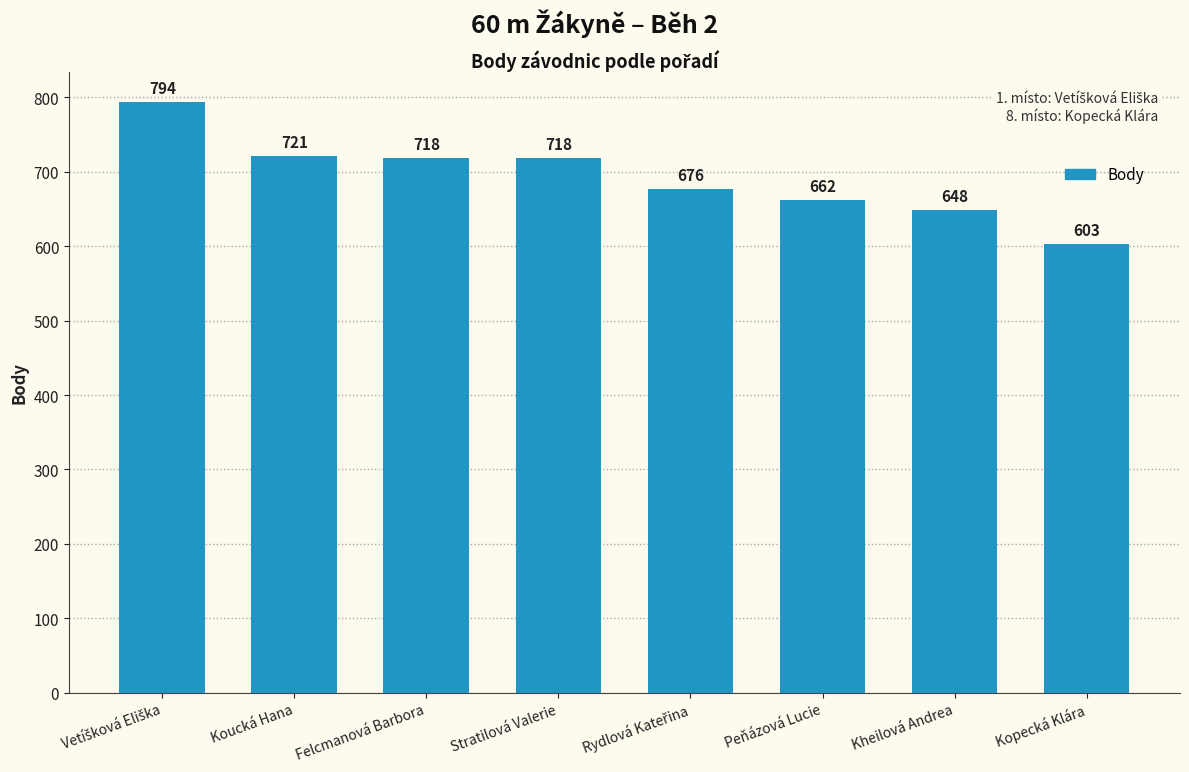

Which category has the lowest value across all series?

Kopecká Klára